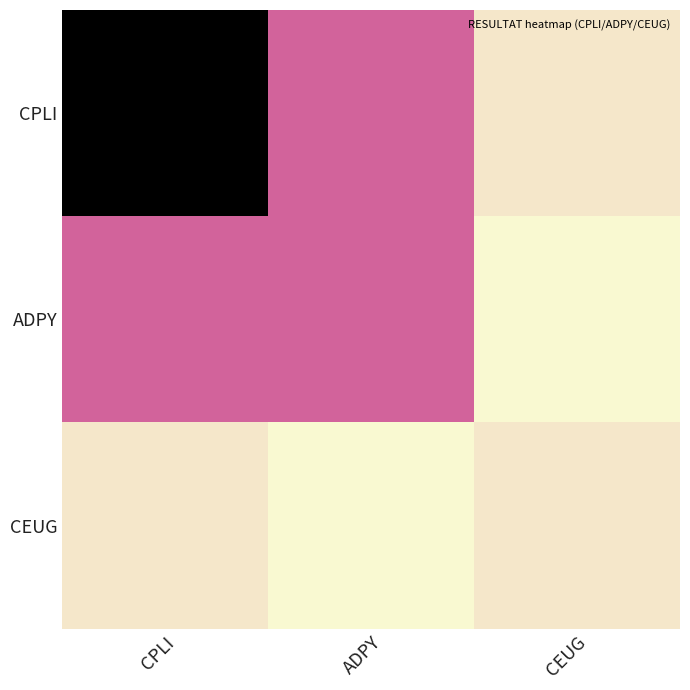

Reading left to right, list all the values displayed in this chart.

CPLI: CPLI=139	ADPY=50	CEUG=23
ADPY: CPLI=50	ADPY=50	CEUG=19
CEUG: CPLI=23	ADPY=19	CEUG=23